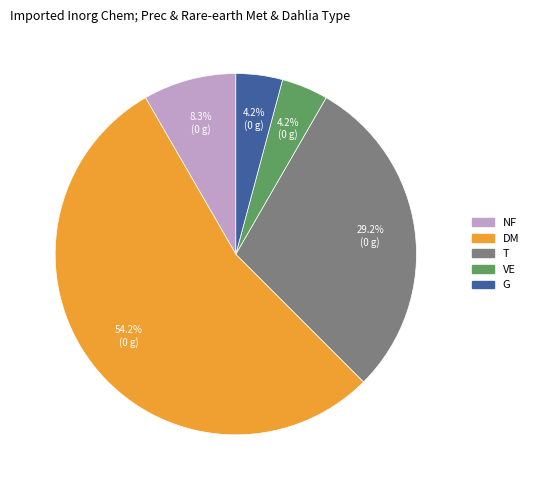

Which category has the biggest portion of the pie?

DM